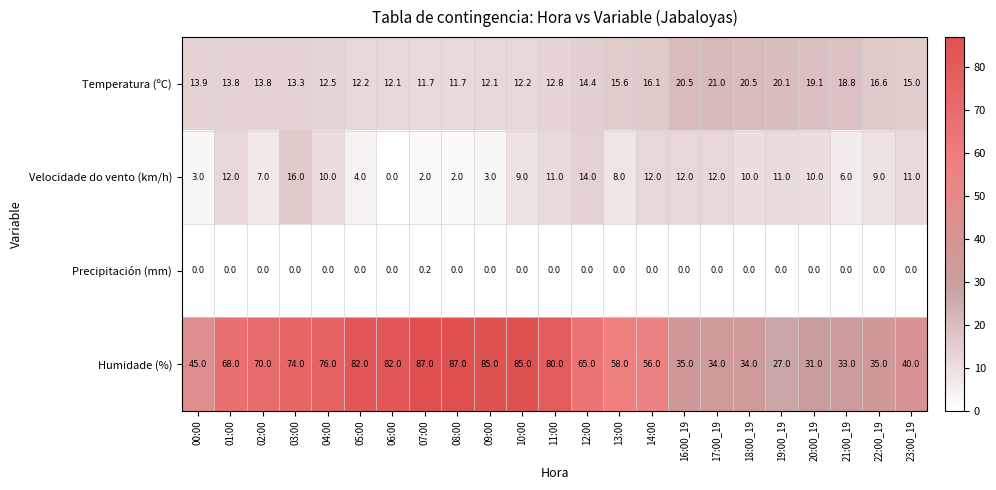

What is the total value across all series at 21:00_19?

57.8